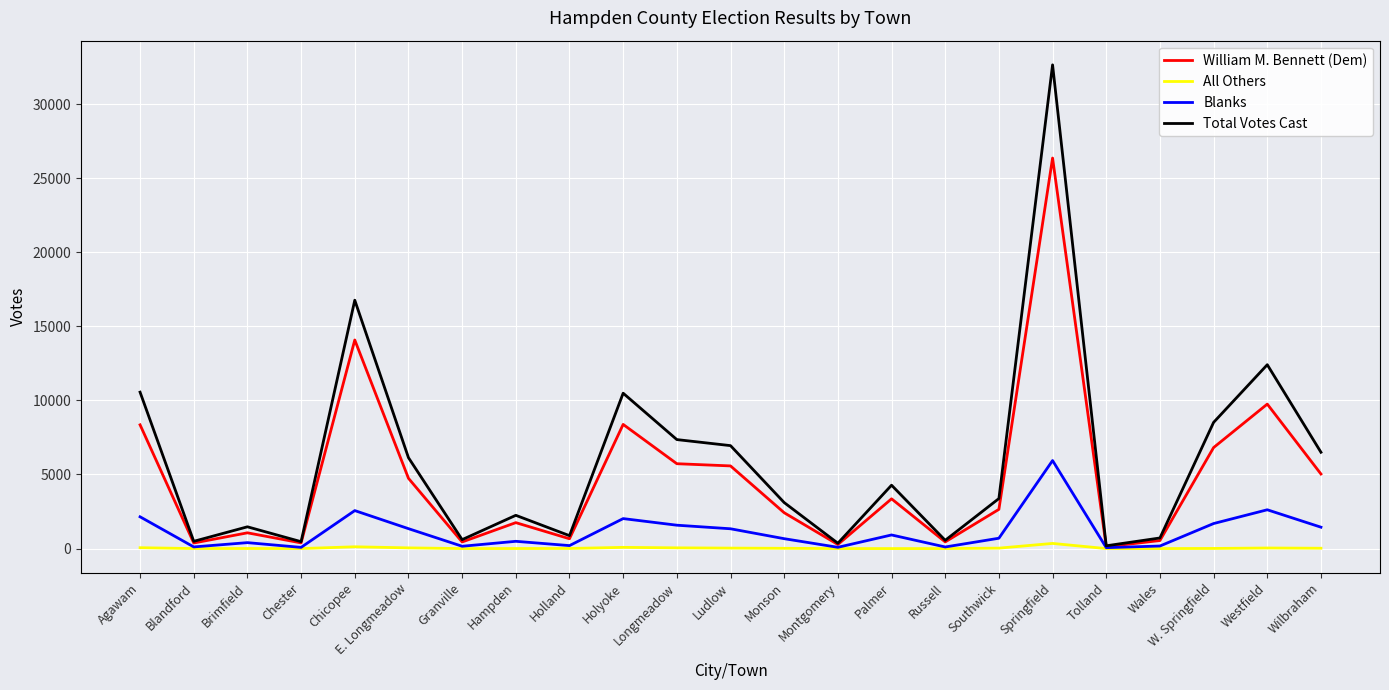

Does the chart have visible grid lines?

Yes